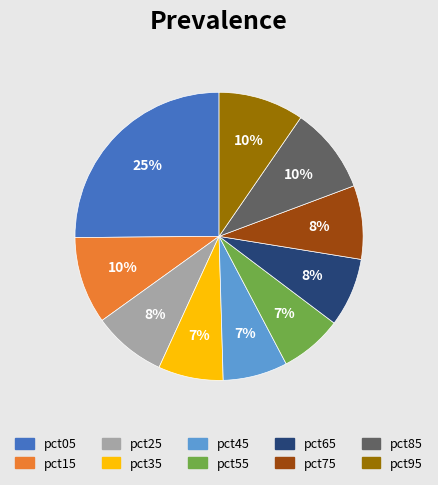

How many slices are in this pie chart?

10